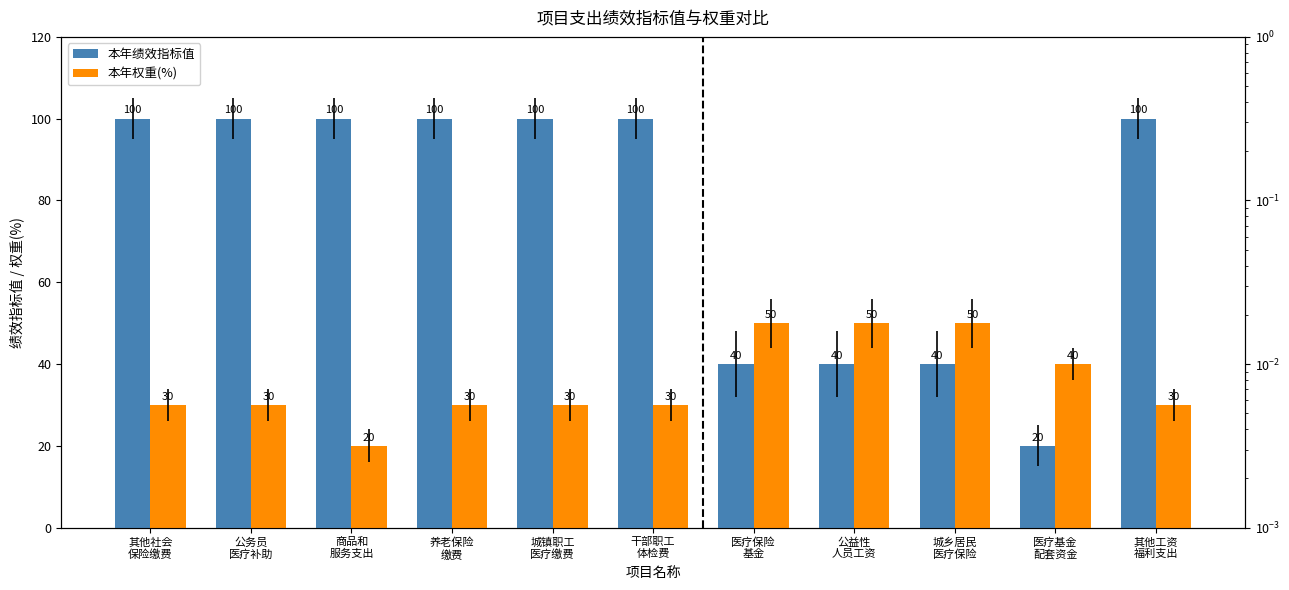

Reading right to left, extract all data points from this chart.

本年绩效指标值: 其他工资
福利支出=100	医疗基金
配套资金=20	城乡居民
医疗保险=40	公益性
人员工资=40	医疗保险
基金=40	干部职工
体检费=100	城镇职工
医疗缴费=100	养老保险
缴费=100	商品和
服务支出=100	公务员
医疗补助=100	其他社会
保险缴费=100
本年权重(%): 其他工资
福利支出=30	医疗基金
配套资金=40	城乡居民
医疗保险=50	公益性
人员工资=50	医疗保险
基金=50	干部职工
体检费=30	城镇职工
医疗缴费=30	养老保险
缴费=30	商品和
服务支出=20	公务员
医疗补助=30	其他社会
保险缴费=30